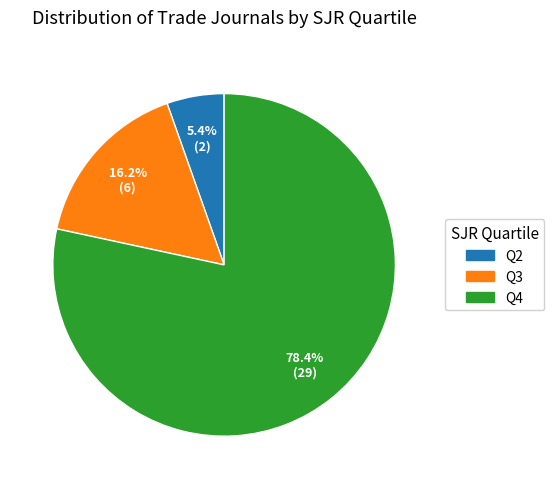

Which slice is the largest?

Q4